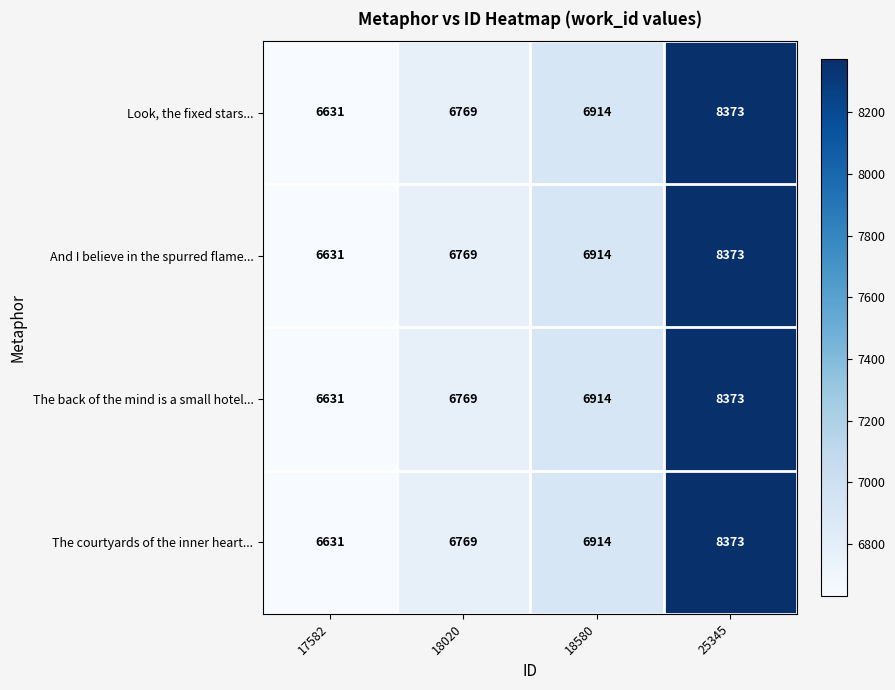

True or false: Look, the fixed stars... has a value of 2833 at 18580.

False